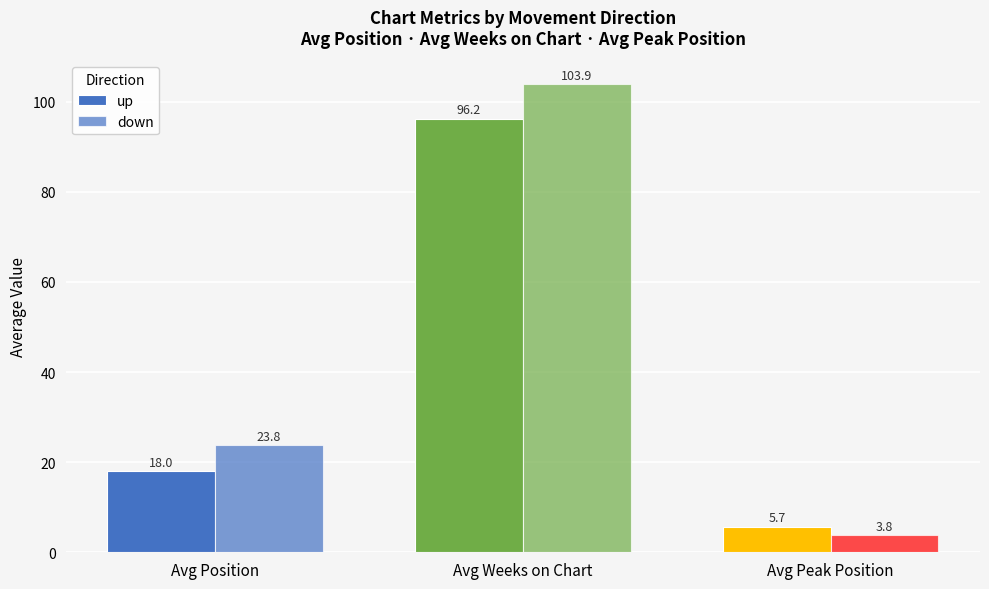

What is the label of the 1st bar from the left?

Avg Position